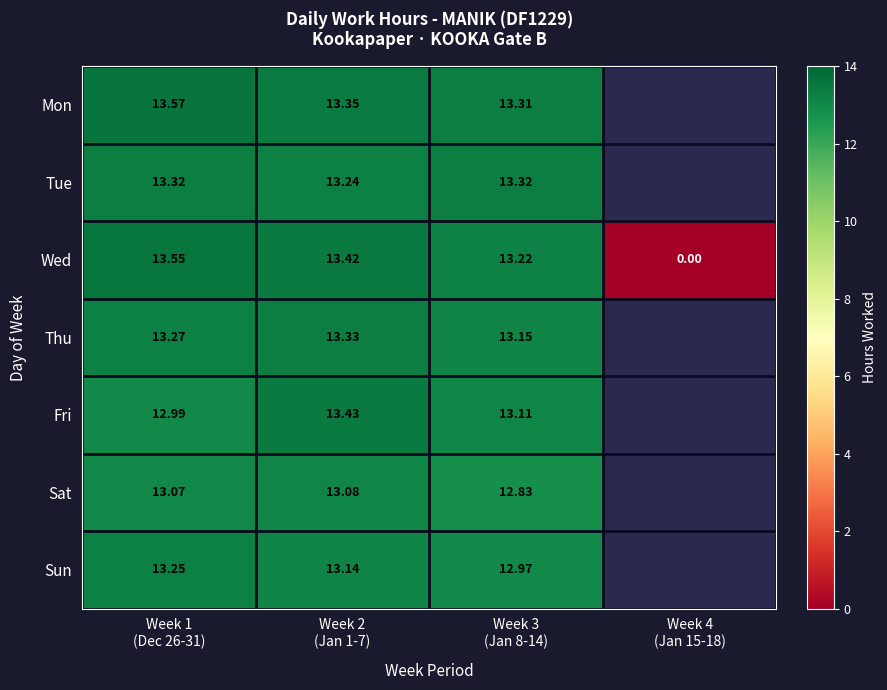

At which category is the sum across all series the highest?

Week 1
(Dec 26-31)